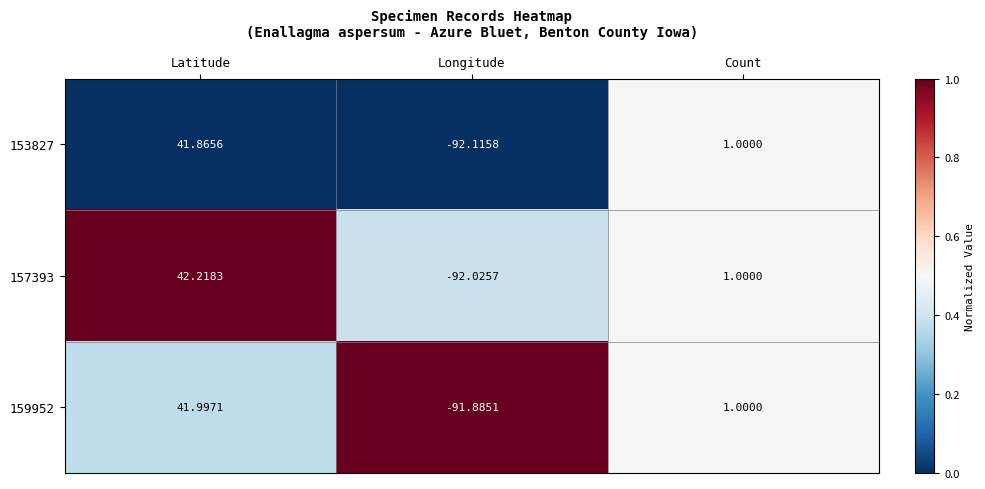

Which category has the lowest value in the 159952 series?

Longitude